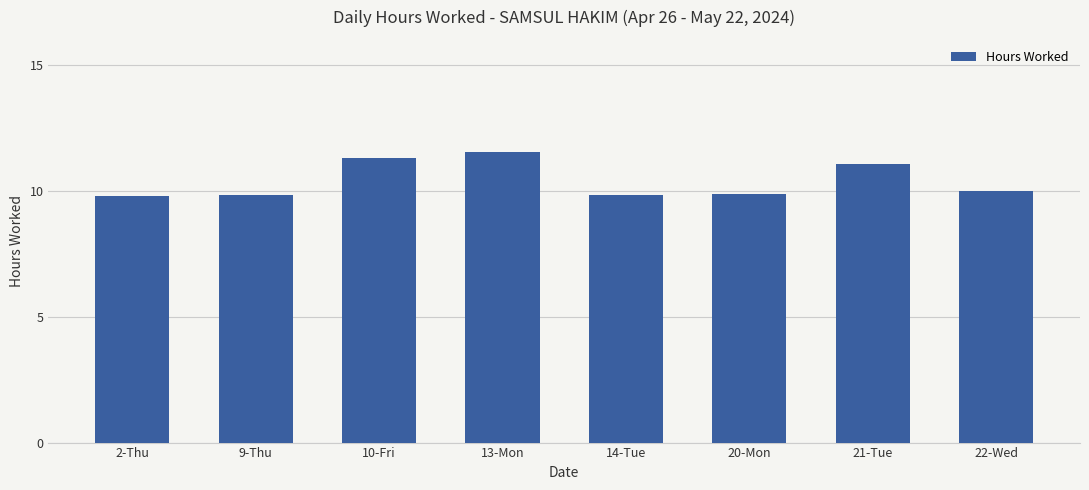

What is the approximate value at 21-Tue?

11.1